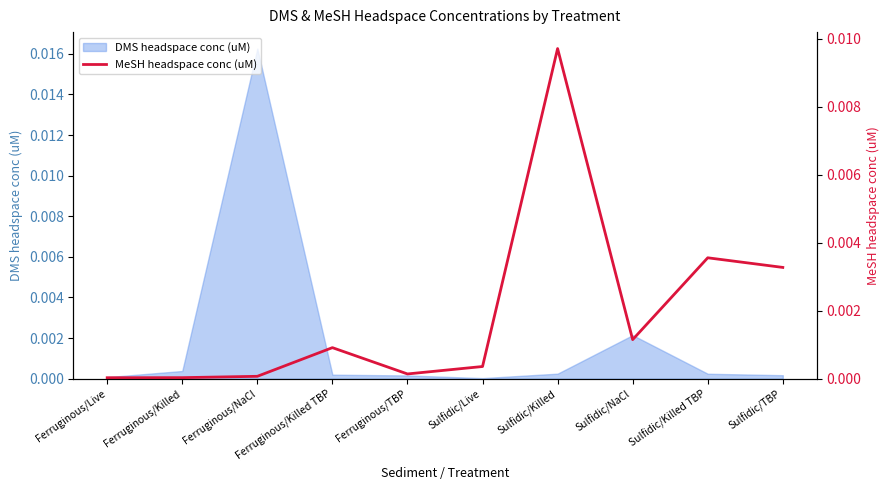

The value of DMS headspace conc (uM) at Ferruginous/Live is 0.0. True or false?

True